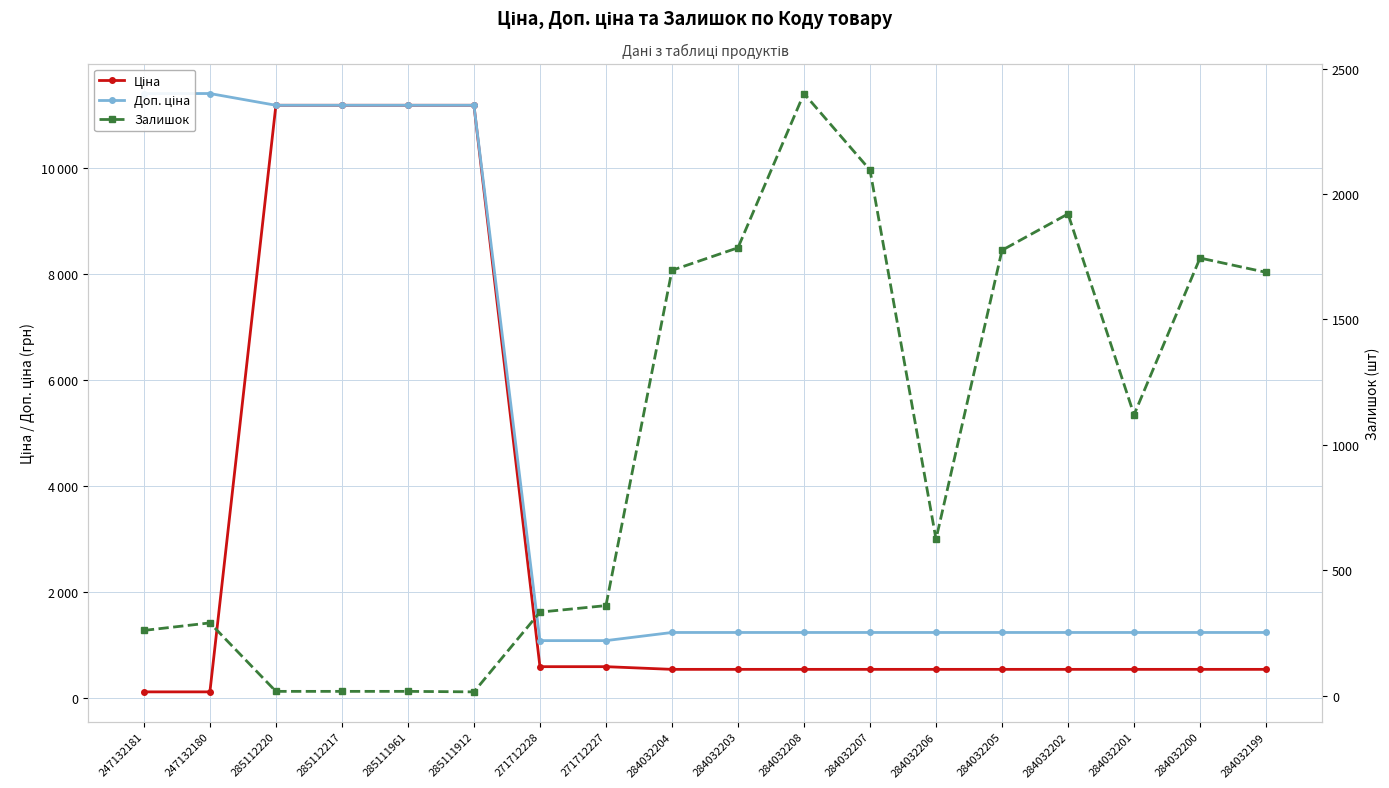

The value of Доп. ціна at 284032202 is 1235.4. True or false?

True